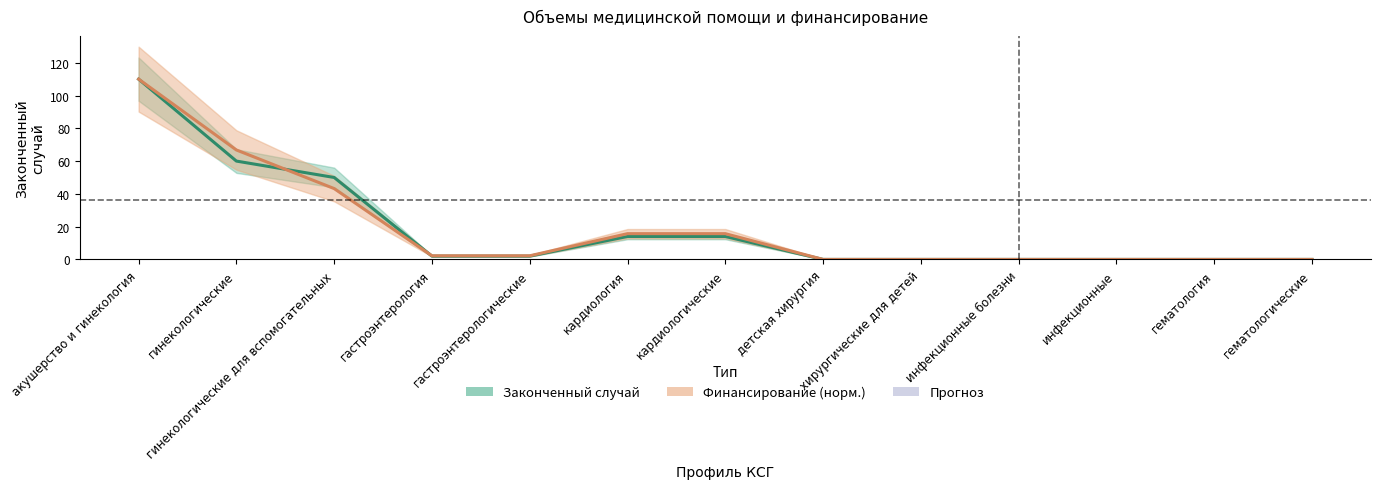

Reading right to left, list all the values displayed in this chart.

Законченный случай: гематологические=0.0	гематология=0.0	инфекционные=0.0	инфекционные болезни=0.0	хирургические для детей=0.0	детская хирургия=0.0	кардиологические=14.0	кардиология=14.0	гастроэнтерологические=2.0	гастроэнтерология=2.0	гинекологические для вспомогательных=50.0	гинекологические=60.0	акушерство и гинекология=110.0
Финансирование (норм.): гематологические=0.0	гематология=0.0	инфекционные=0.0	инфекционные болезни=0.0	хирургические для детей=0.0	детская хирургия=0.0	кардиологические=15.7	кардиология=15.7	гастроэнтерологические=2.2	гастроэнтерология=2.2	гинекологические для вспомогательных=43.2	гинекологические=66.8	акушерство и гинекология=110.0